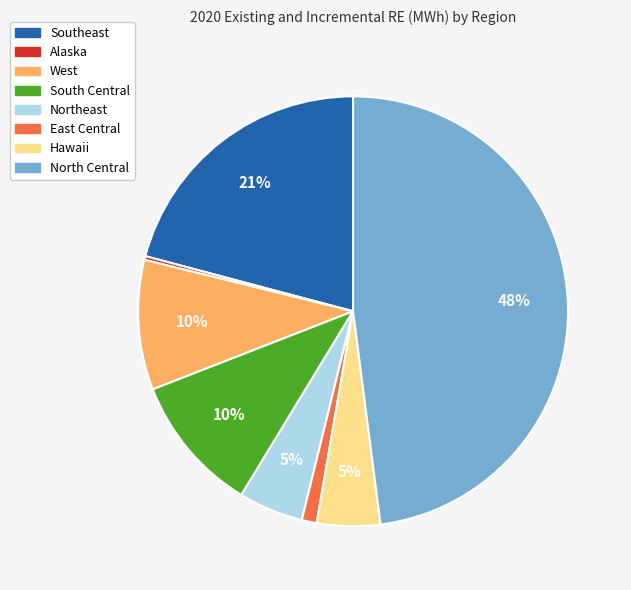

The Southeast slice represents 21% of the pie. True or false?

True